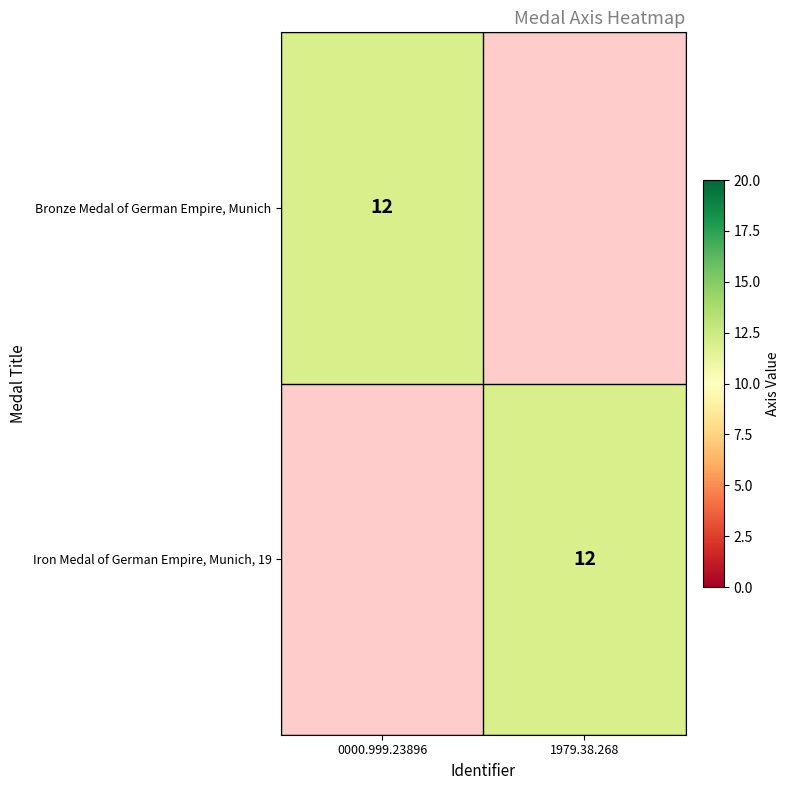

True or false: Bronze Medal of German Empire, Munich has a value of 20 at 0000.999.23896.

False